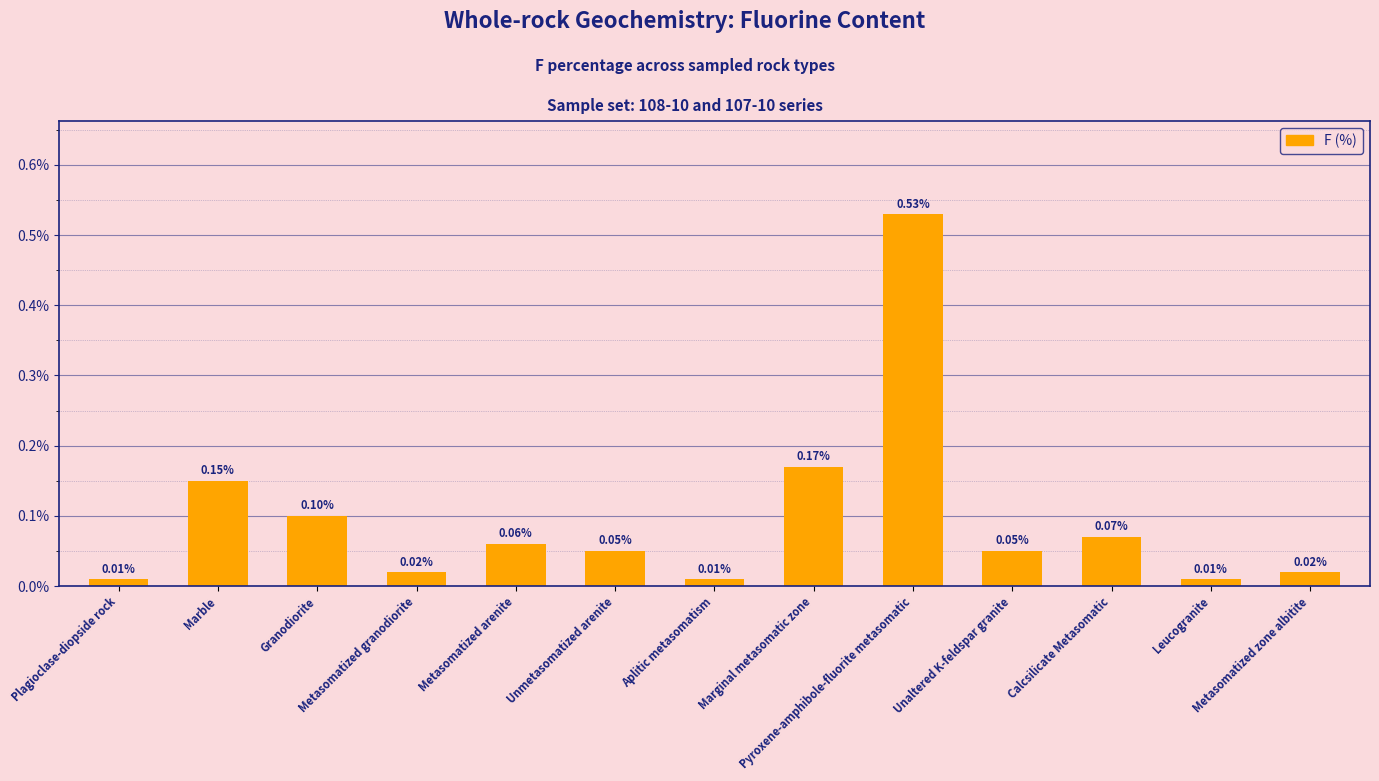

Count the number of categories in the chart.

13